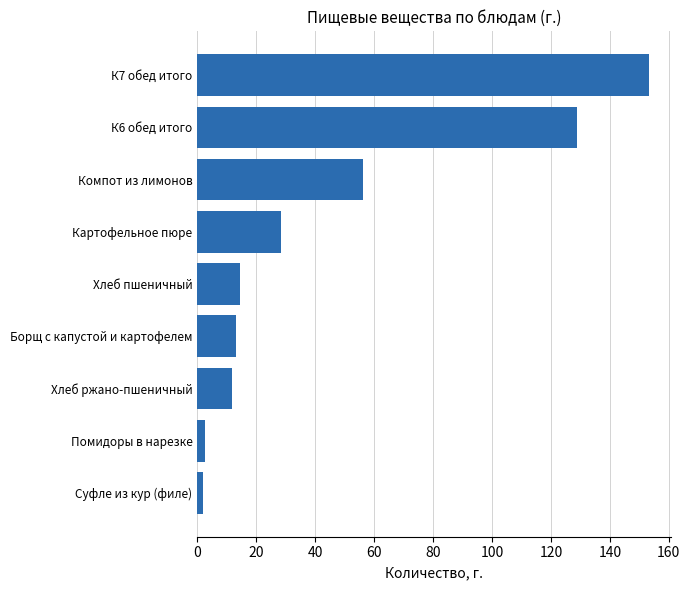

What is the difference between the maximum and minimum values?

151.2